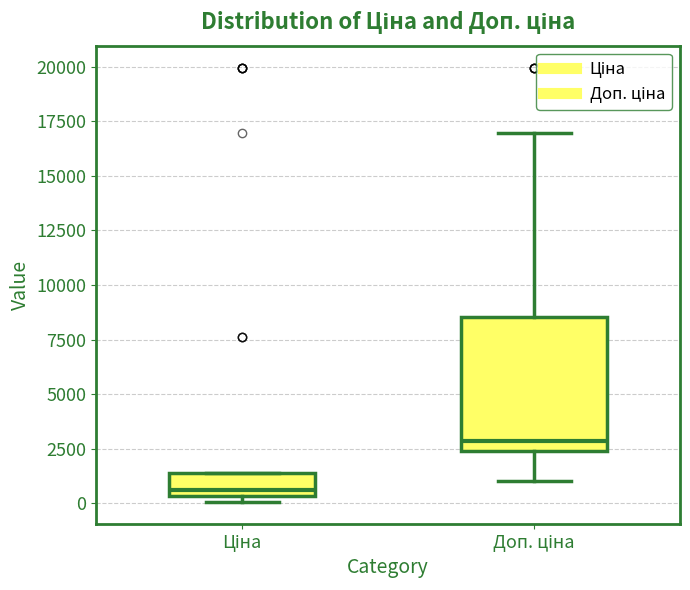

Reading left to right, transcribe this box plot: for each box, give where its median line is, the range the box spans, and where its two whiskers end, as read against the y-axis. The values are not printed on the chart, so give them approximately, as read against the axis.

Ціна: median 500 (just above the box's lower edge), box 500 to 1500, whiskers 0 to 1500
Доп. ціна: median 3000, box 2500 to 8500, whiskers 1000 to 17000